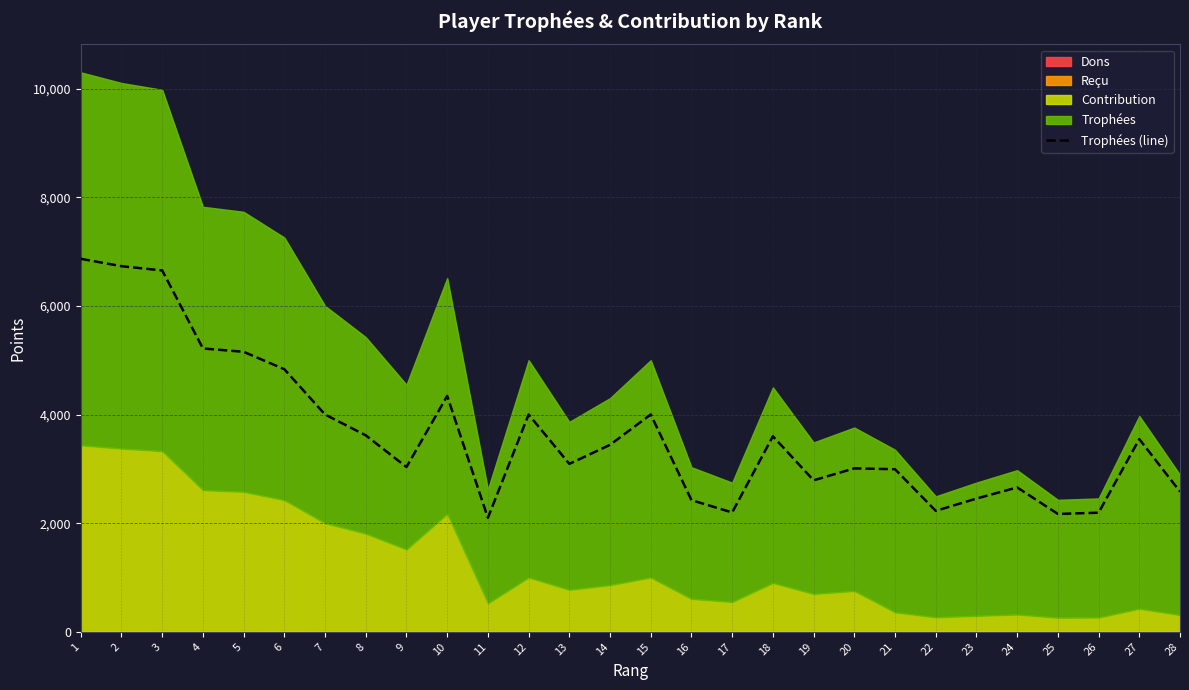

Reading left to right, extract all data points from this chart.

6867	6731	6653	5217	5155	4834	4000	3617	3033	4342	2098	4001	3092	3442	4001	2424	2197	3600	2789	3009	2993	2227	2453	2658	2170	2193	3548	2581